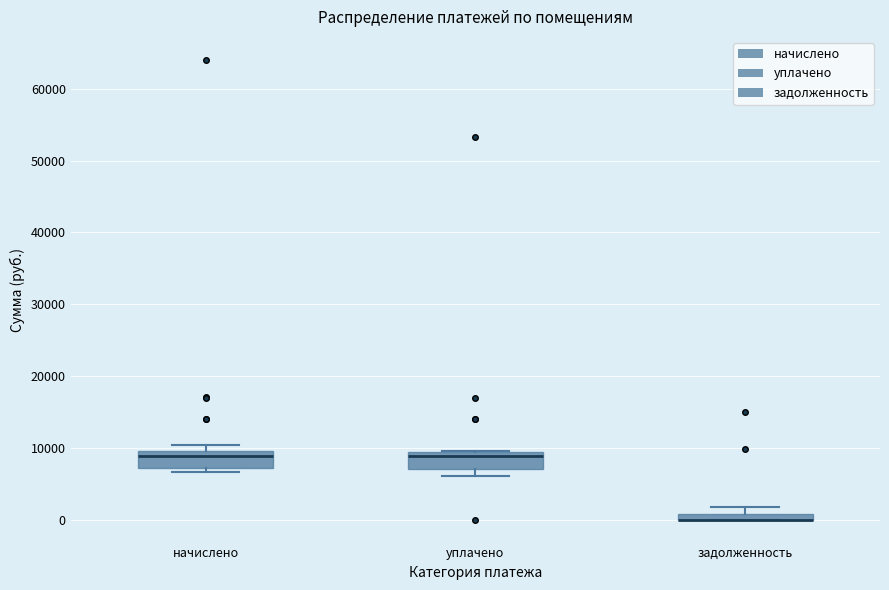

Where is the lower edge of the box for уплачено on the y-axis? The values are not printed on the chart, so give them approximately, as read against the axis.

7000